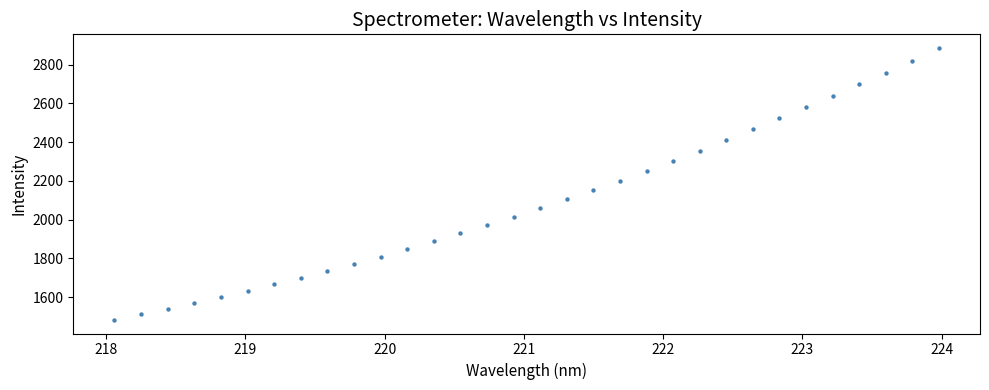

What is the range of Y values (max minus min)?

1403.1